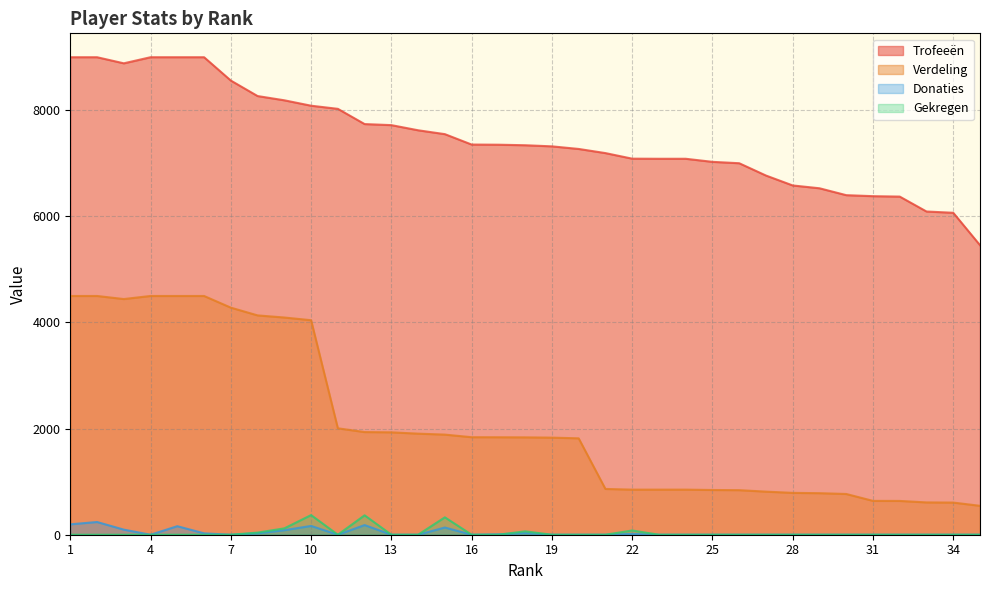

What is the sum of all Gekregen values?

1368